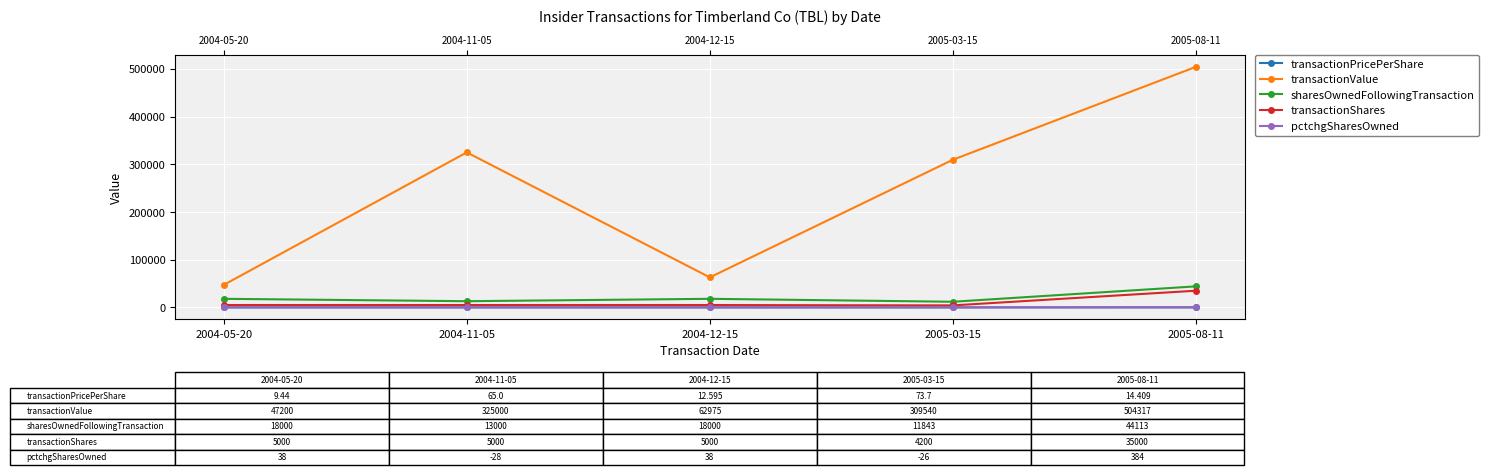

Reading left to right, list all the values displayed in this chart.

transactionPricePerShare: 9.4	65.0	12.6	73.7	14.4
transactionValue: 47200.0	325000.0	62975.0	309540.0	504317.0
sharesOwnedFollowingTransaction: 18000.0	13000.0	18000.0	11843.0	44113.0
transactionShares: 5000.0	5000.0	5000.0	4200.0	35000.0
pctchgSharesOwned: 38.0	-28.0	38.0	-26.0	384.0